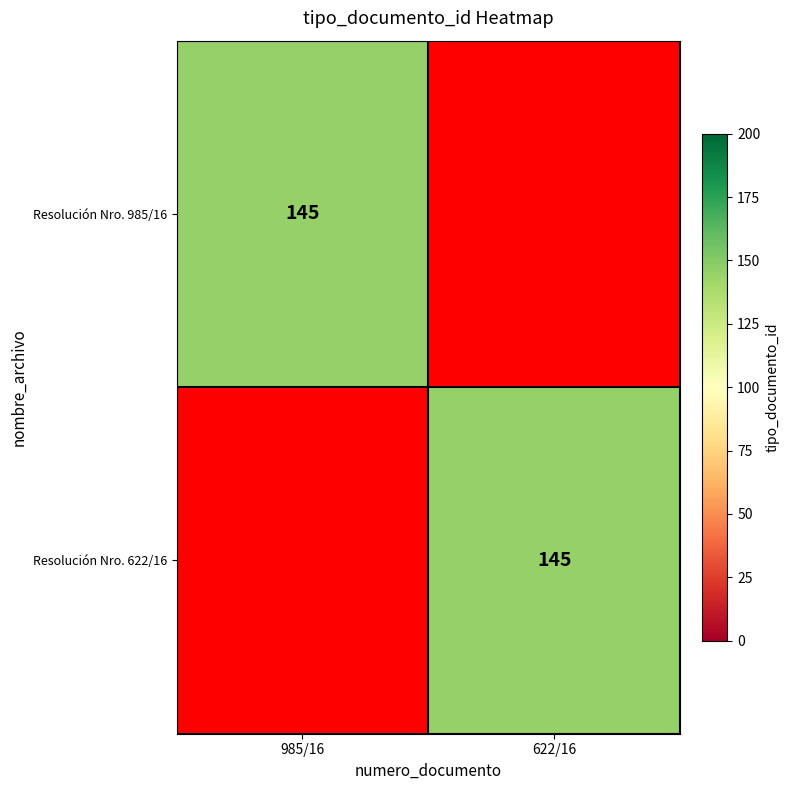

The value of Resolución Nro. 622/16 at 622/16 is 145. True or false?

True